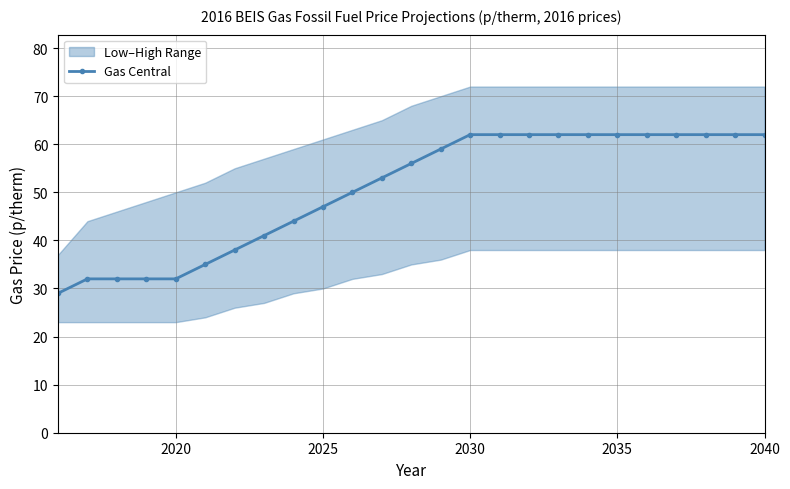

The Gas Central series shows 32 at 2020. True or false?

True